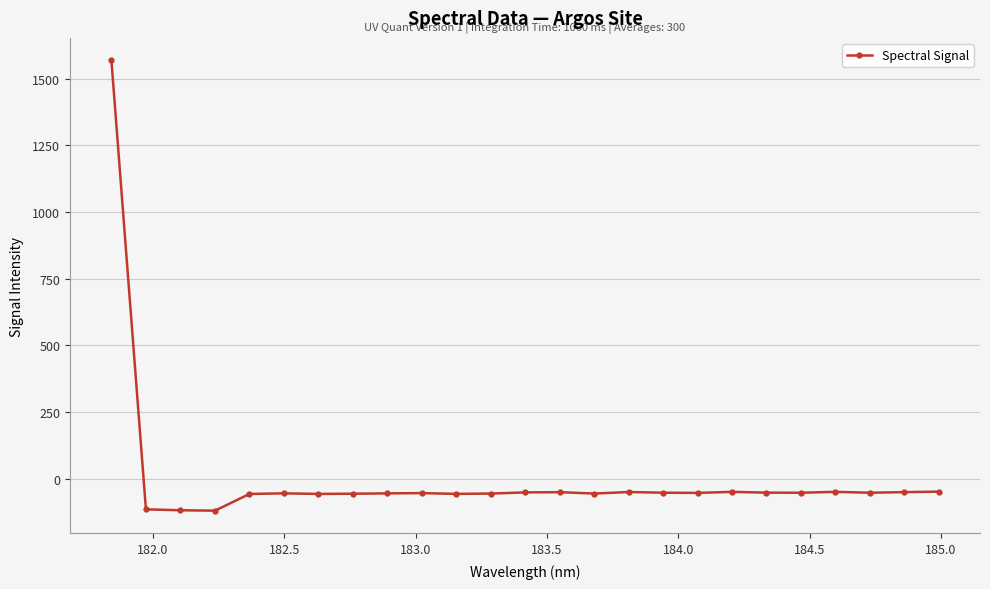

How many values are below -52?

13